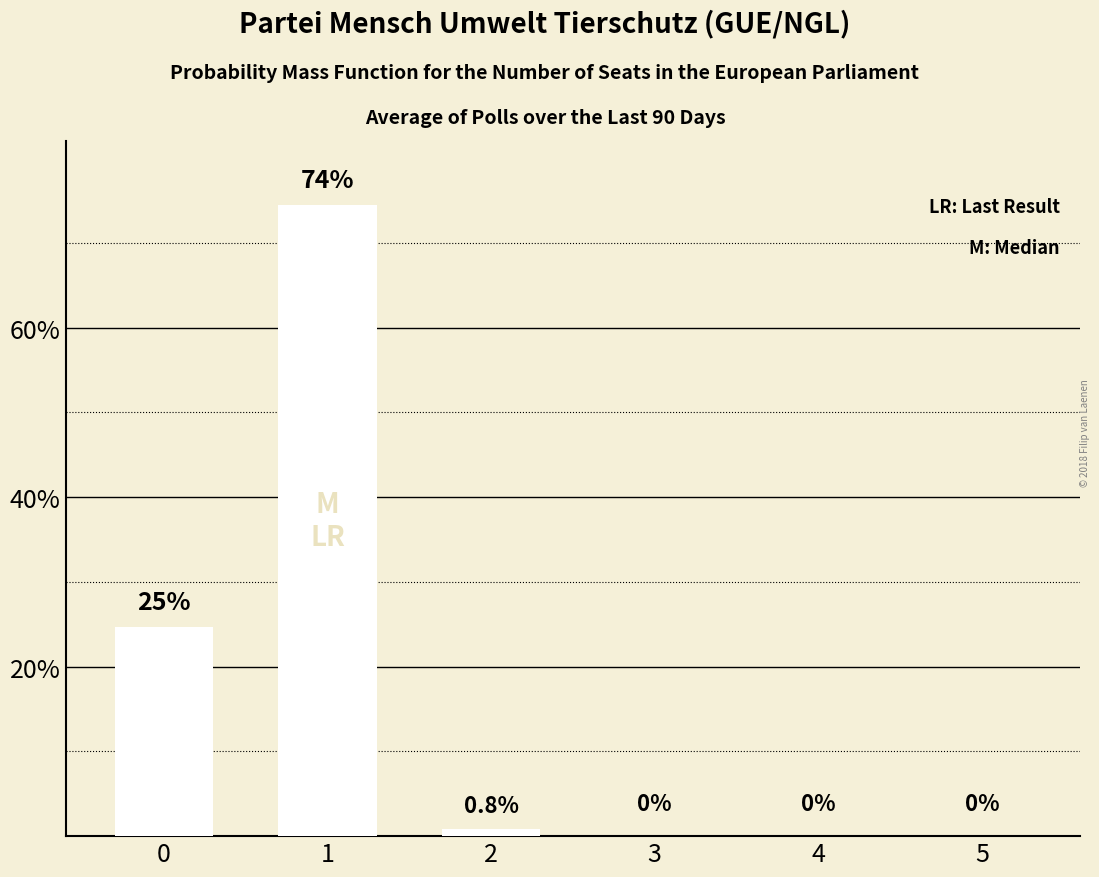

Reading left to right, extract all data points from this chart.

0=24.7	1=74.5	2=0.8	3=0.0	4=0.0	5=0.0